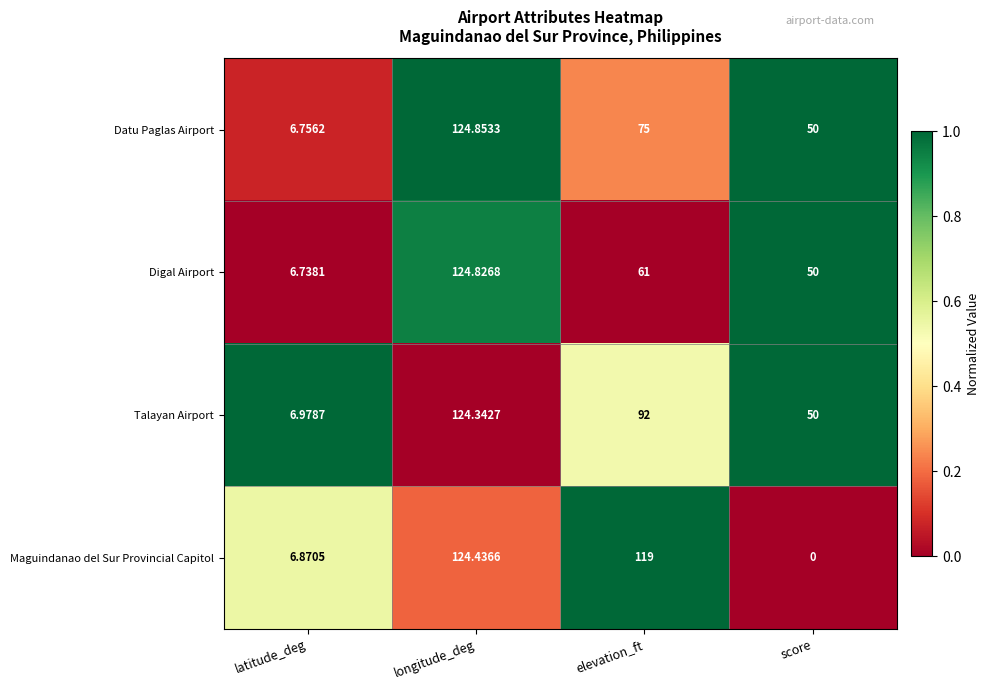

Where is Digal Airport nearest to the value 65?

elevation_ft